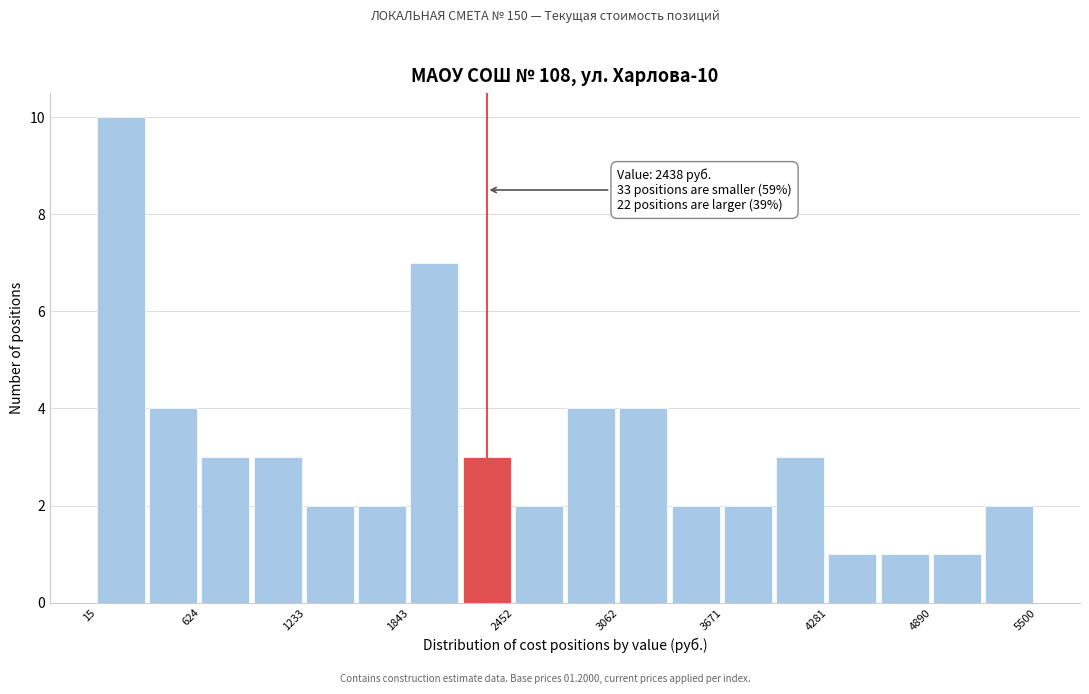

Read against the x-axis, roughly where is the centre of the tallest bar?

200